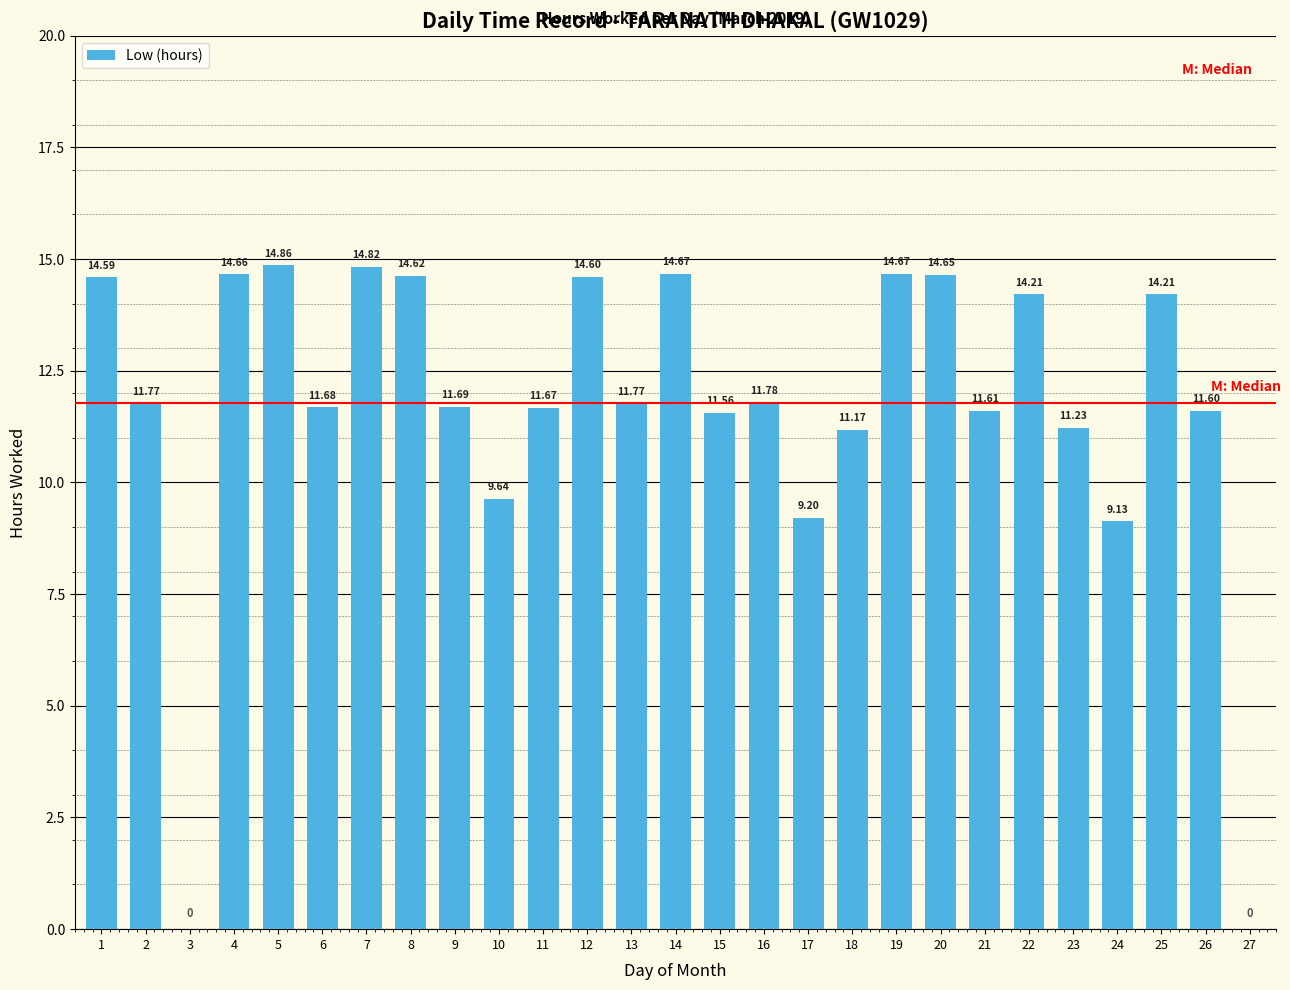

What is the ratio of the value at 22 to the value at 21?

1.2